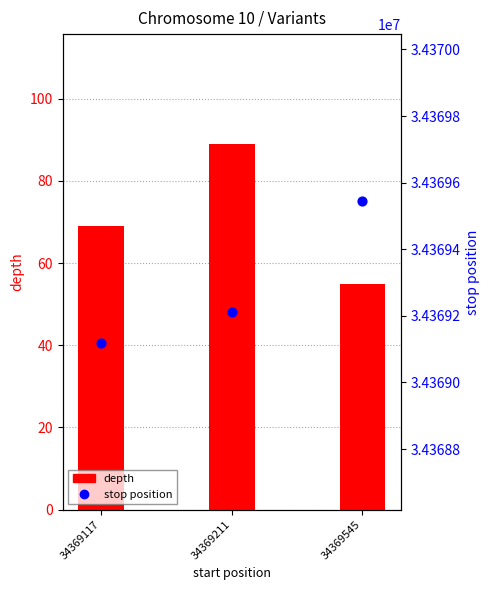

Which series reaches the minimum Y coordinate?

depth